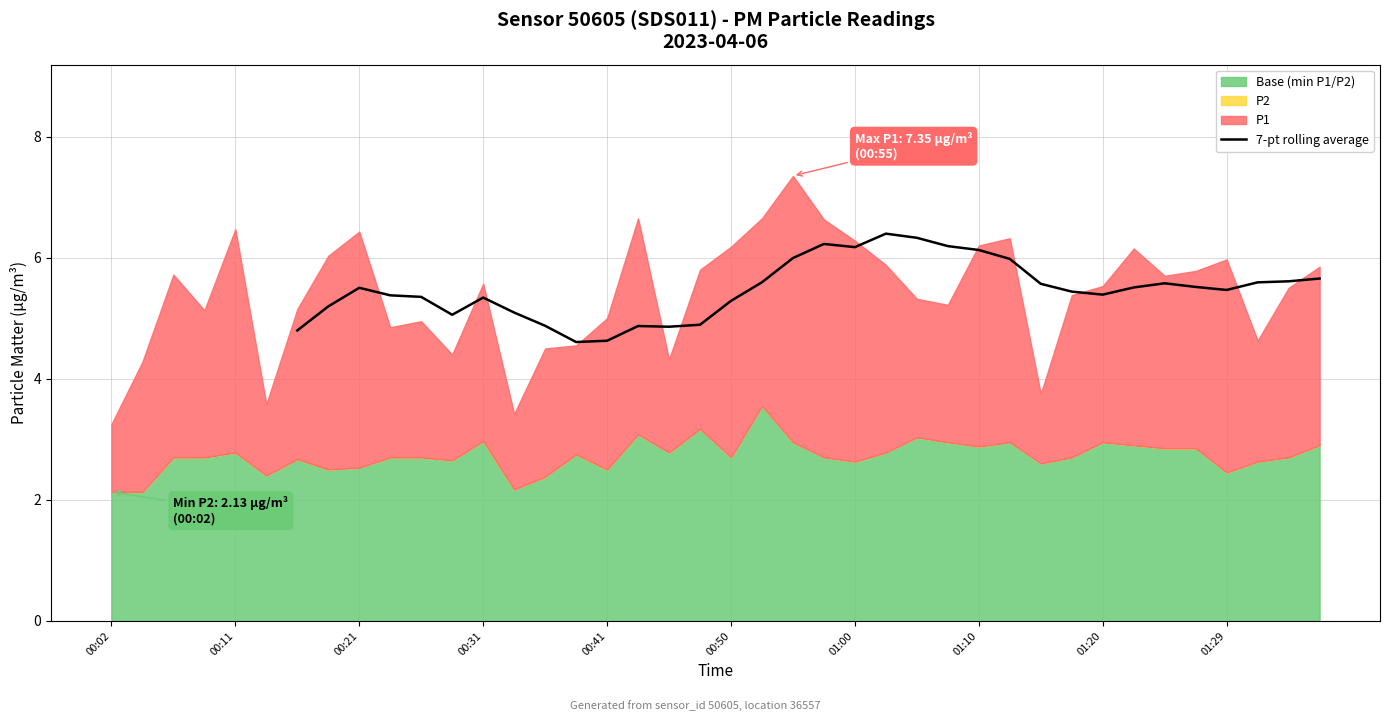

The value of 7-pt rolling average at 01:29 is 5.5. True or false?

True